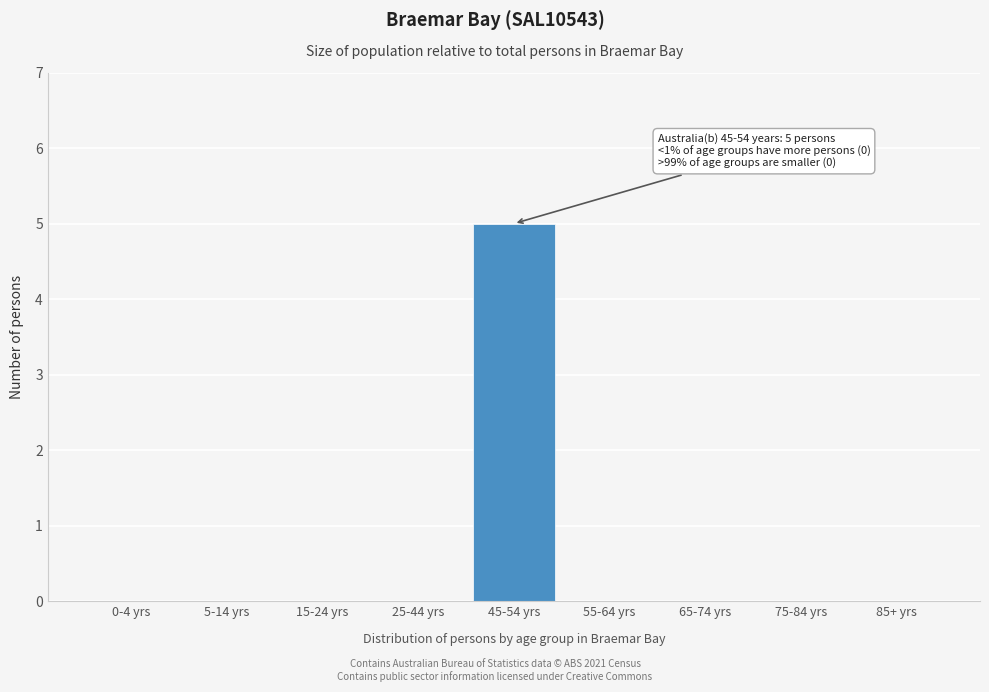

Reading right to left, list all the values displayed in this chart.

85+ yrs=0	75-84 yrs=0	65-74 yrs=0	55-64 yrs=0	45-54 yrs=5	25-44 yrs=0	15-24 yrs=0	5-14 yrs=0	0-4 yrs=0